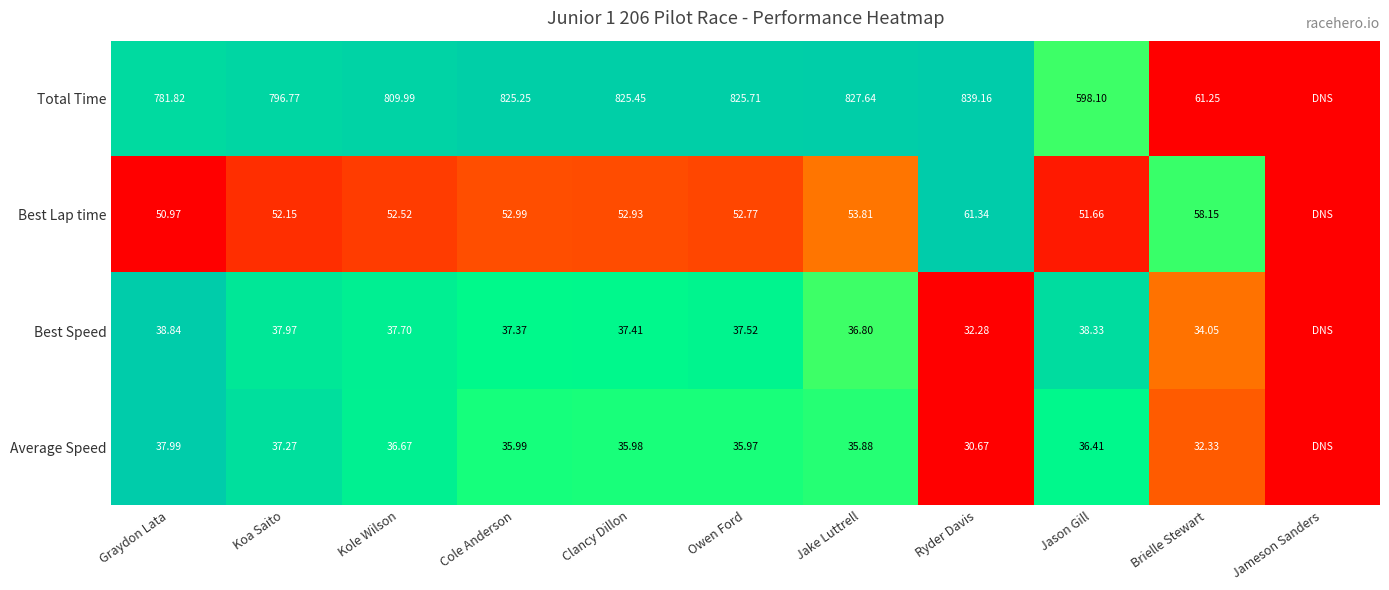

Between Owen Ford and Ryder Davis, which series saw the biggest shift?

Total Time